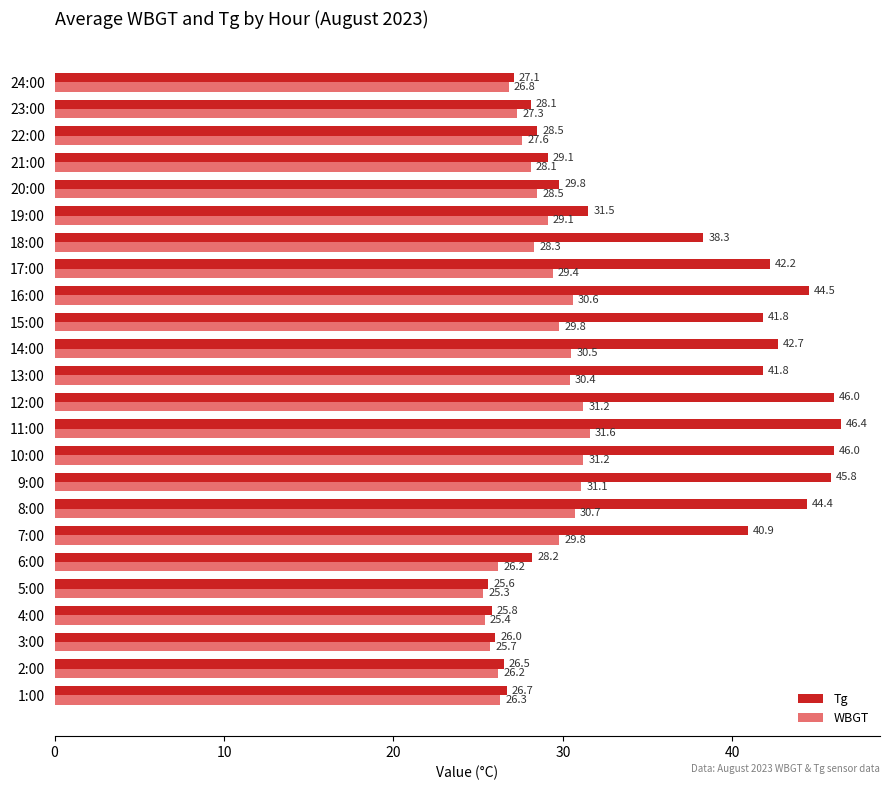

At how many categories does at least one series exceed 42?

8